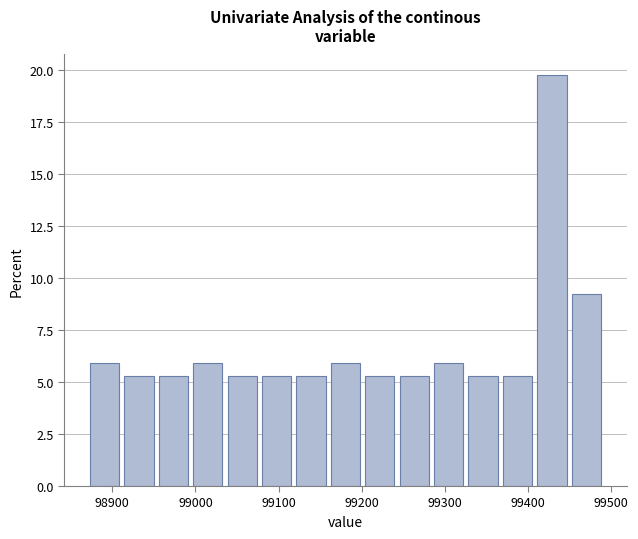

Which range on the x-axis has the tallest bar?

99410 to 99450